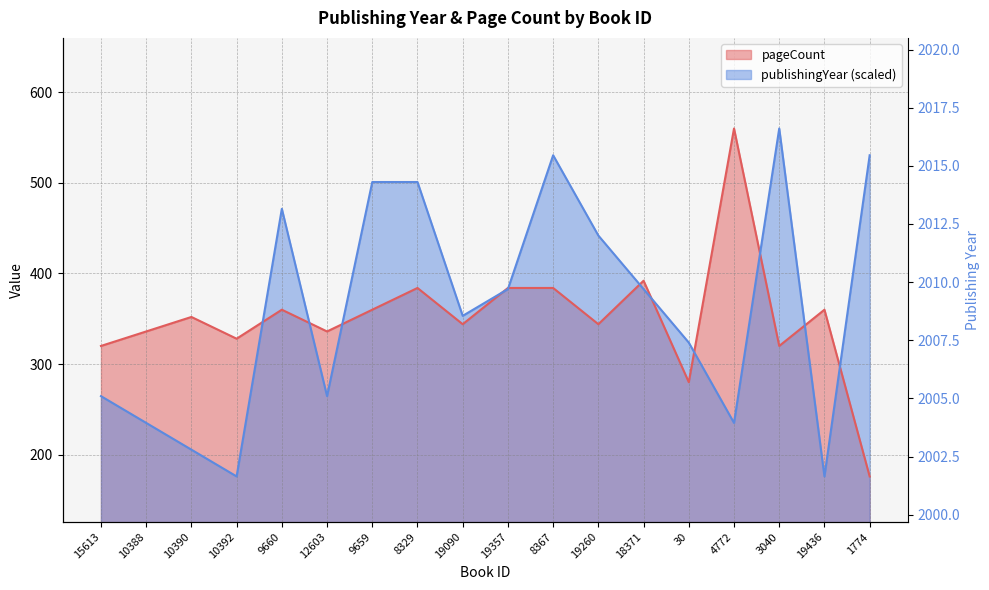

How many values in the publishingYear series exceed 382?

9